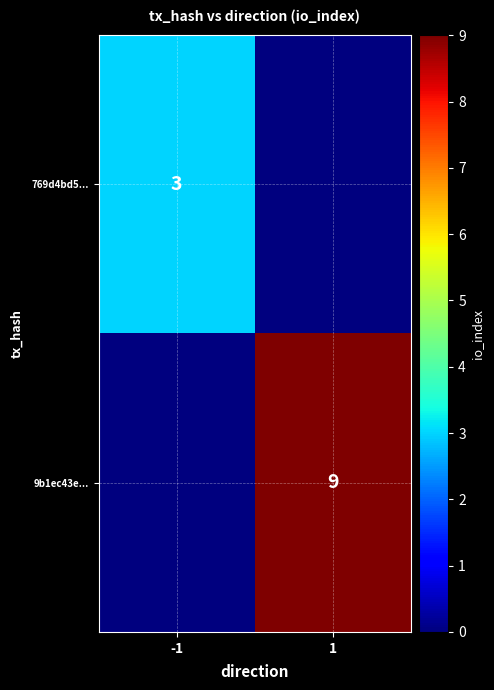

True or false: 769d4bd5... has a value of 2 at -1.

False